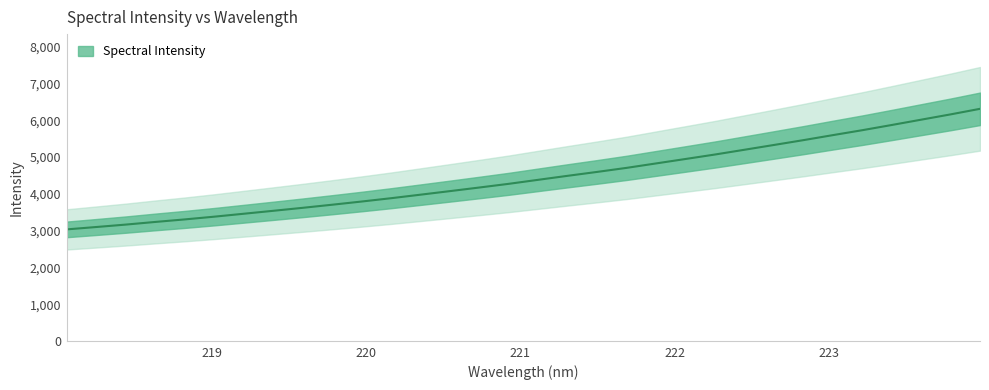

What is the average value?

4449.2